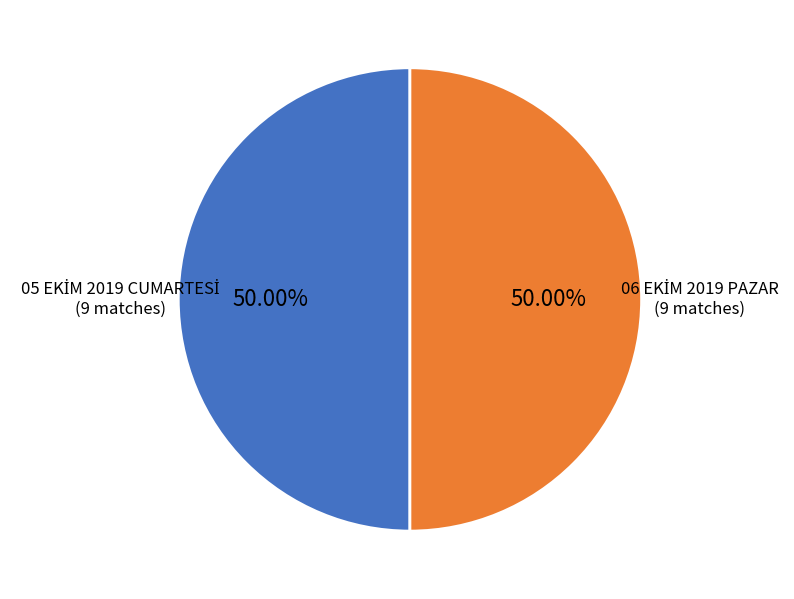

How many slices are in this pie chart?

2